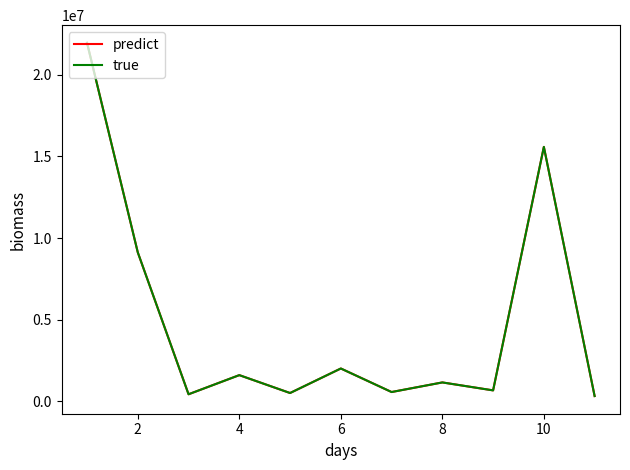

Does the chart have visible grid lines?

No